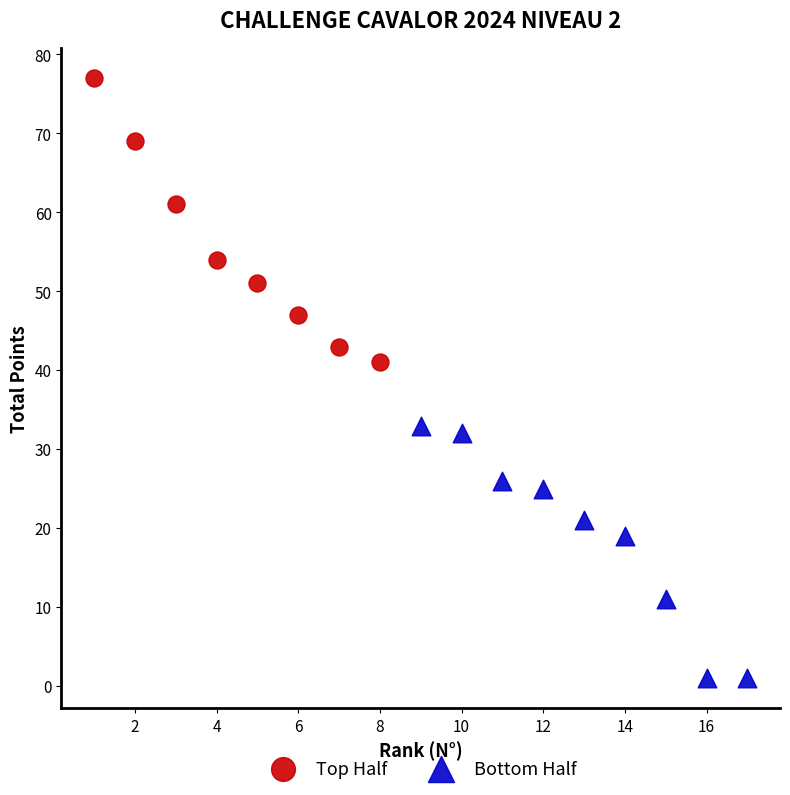

Which series reaches the minimum Y coordinate?

Bottom Half